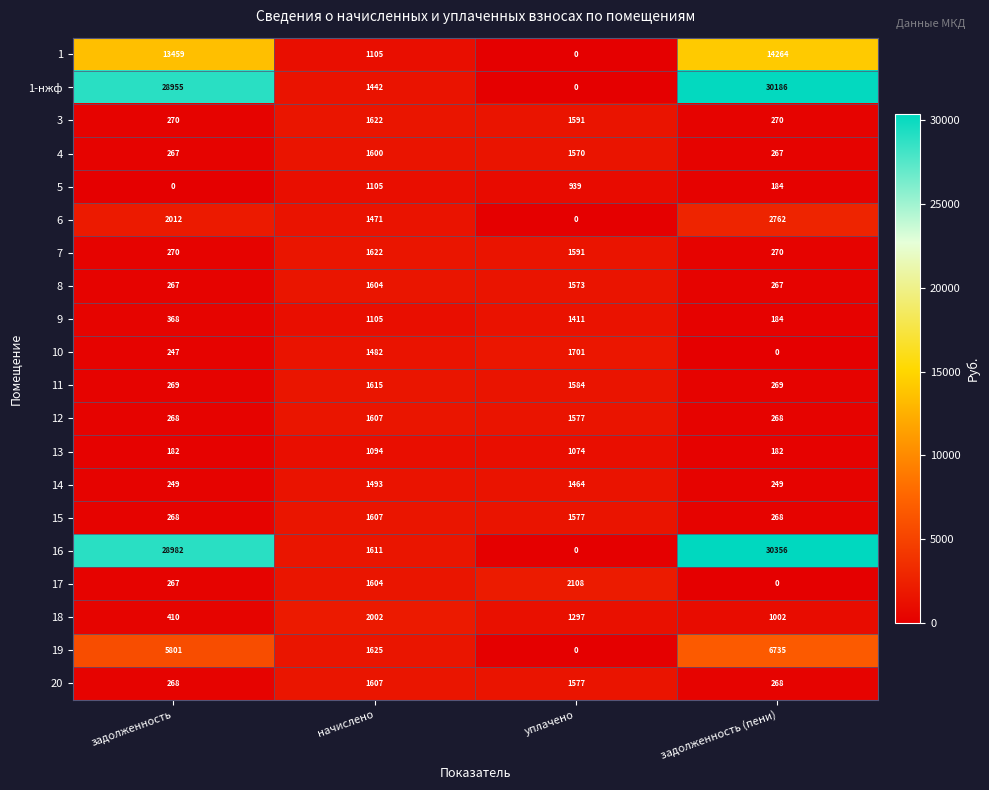

Is it true that 20 equals 2085 at уплачено?

False